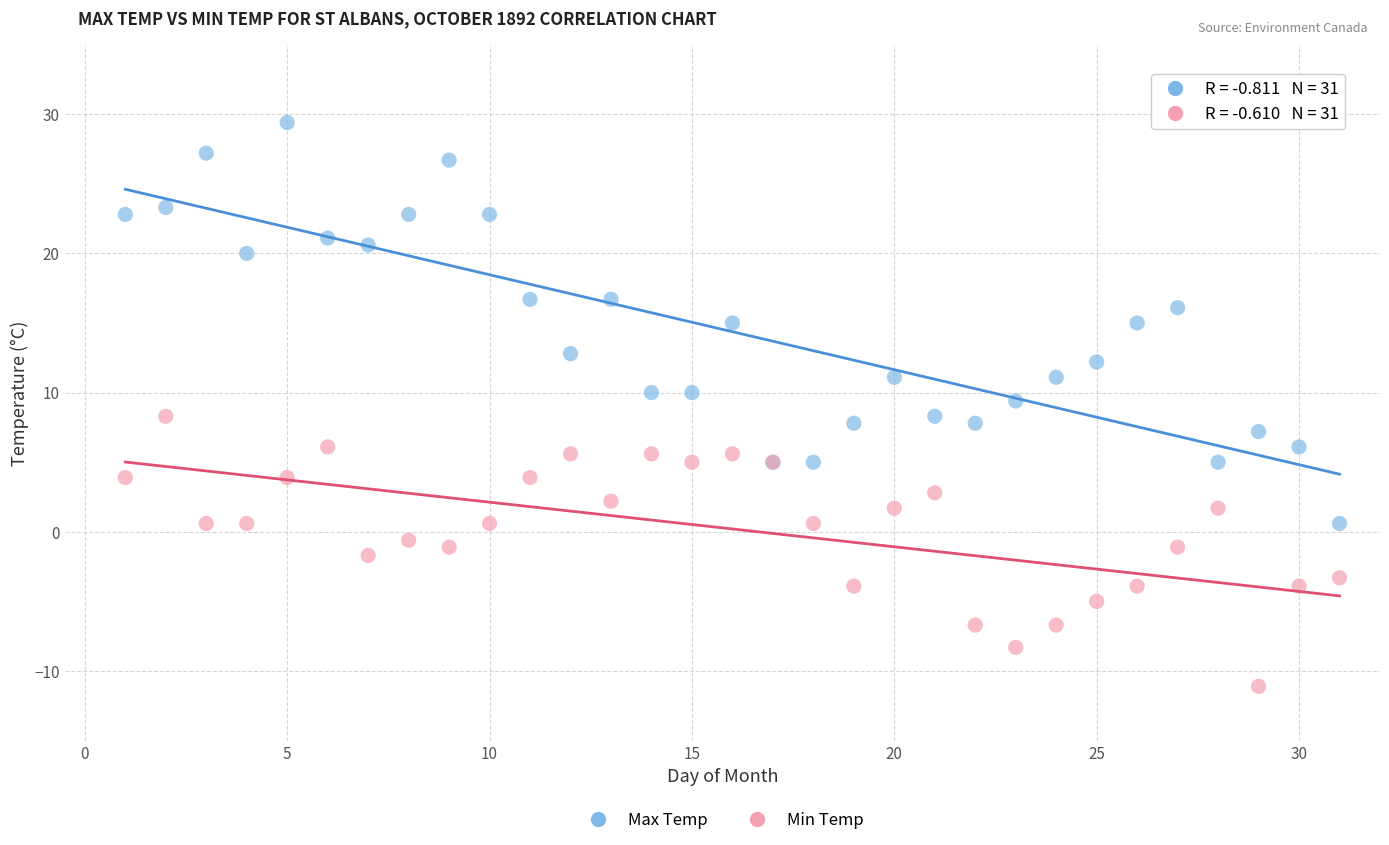

Which series contains the highest Y value?

Max Temp